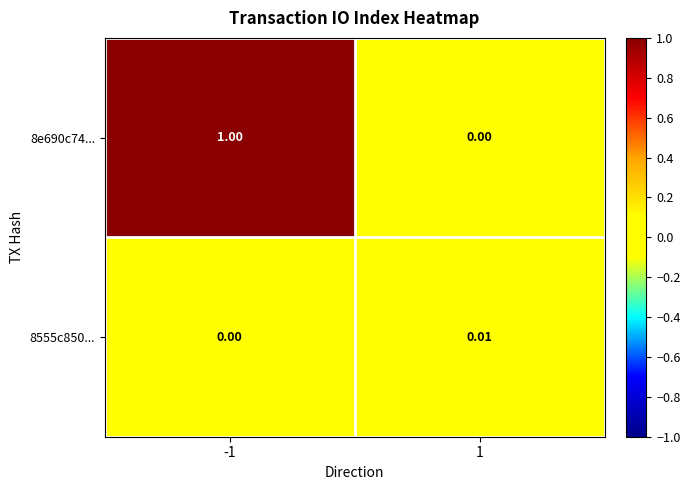

Is the value of 8e690c74... at -1 greater than the value of 8555c850... at -1?

Yes